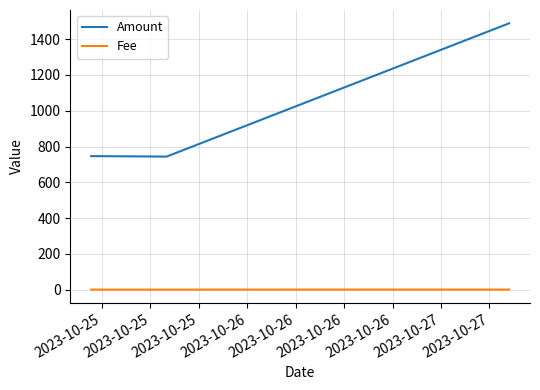

What is the average value of the Amount series?

993.0